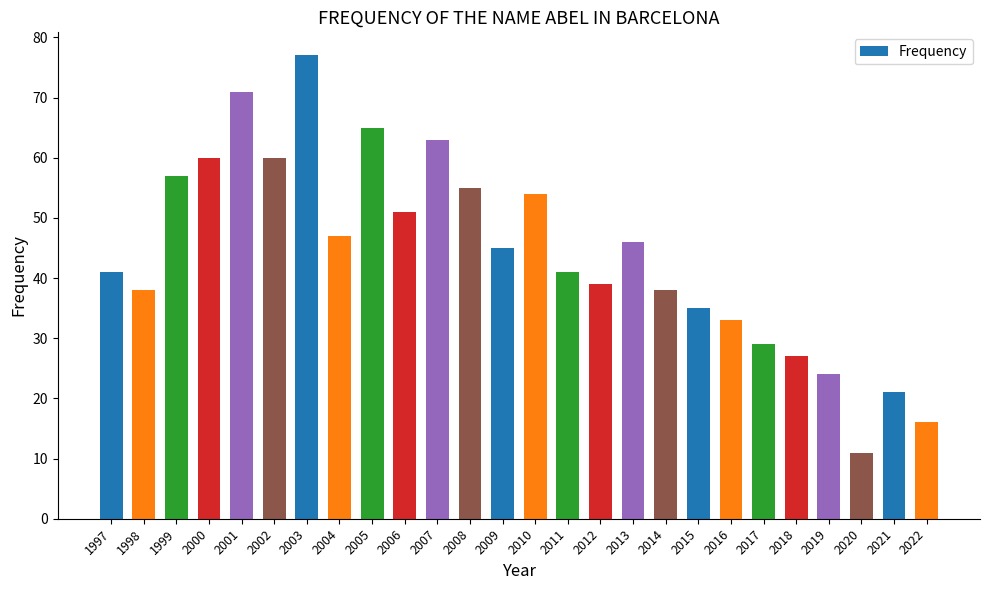

At which category does the chart reach its minimum across all series?

2020